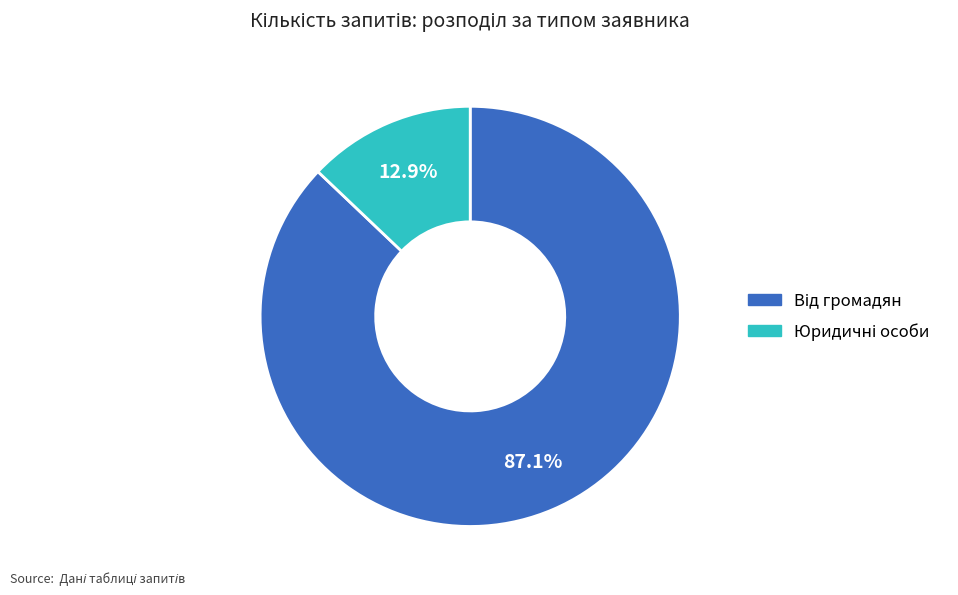

How many slices are in this pie chart?

2